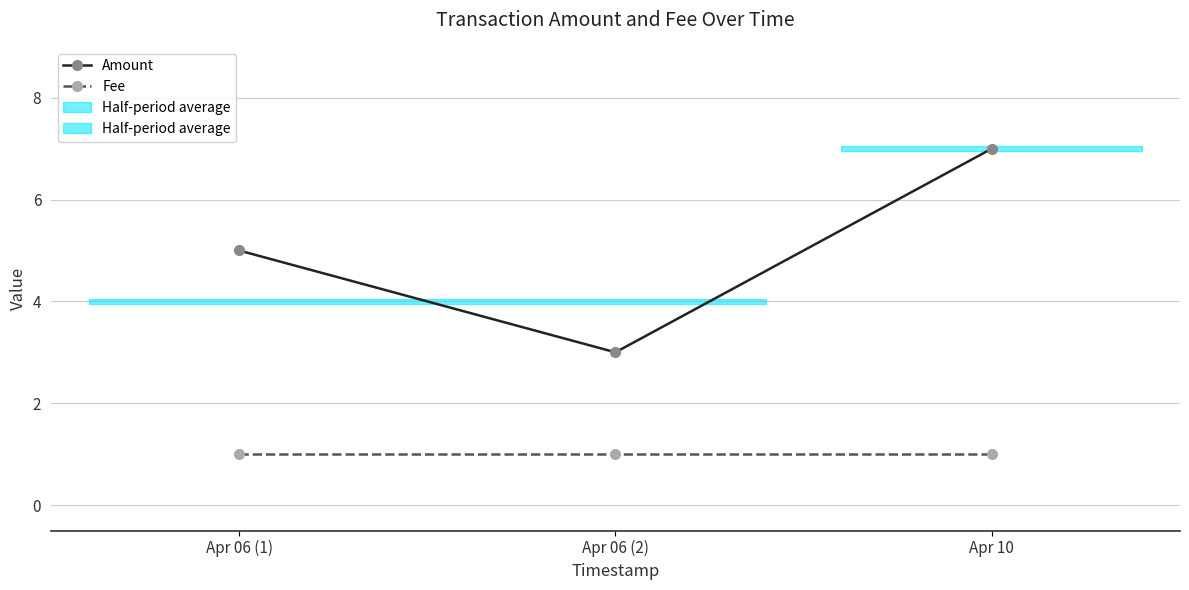

What is the average value of the Amount series?

5